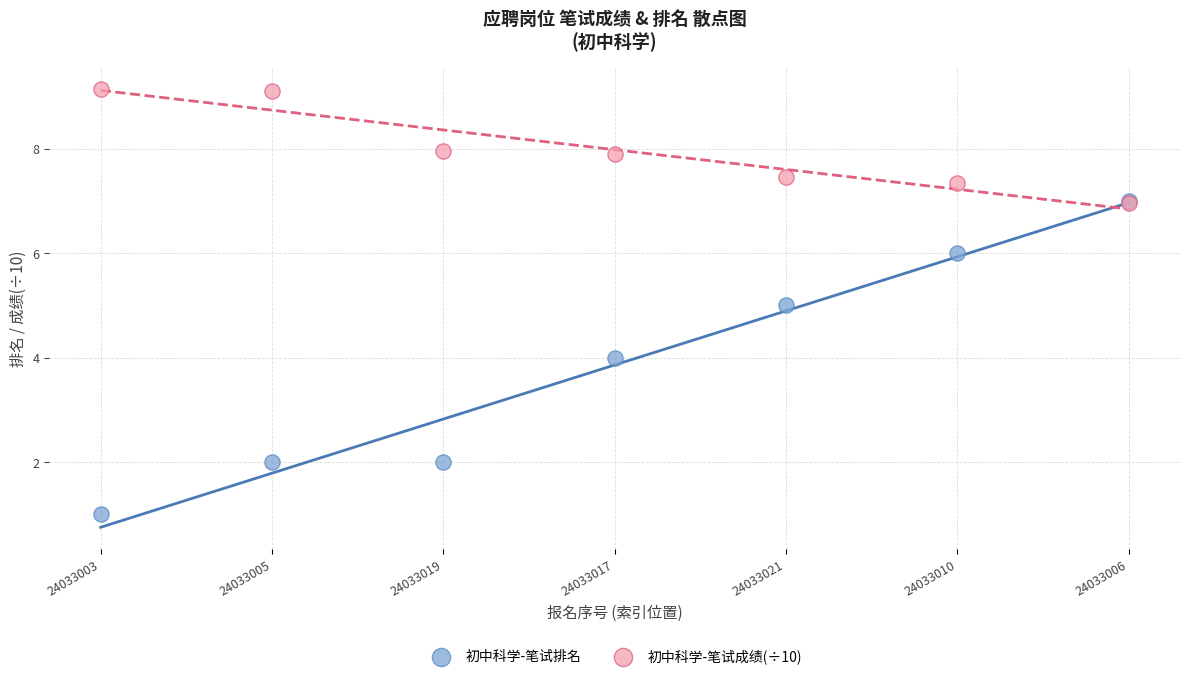

Which series has the widest spread of Y values?

初中科学-笔试排名